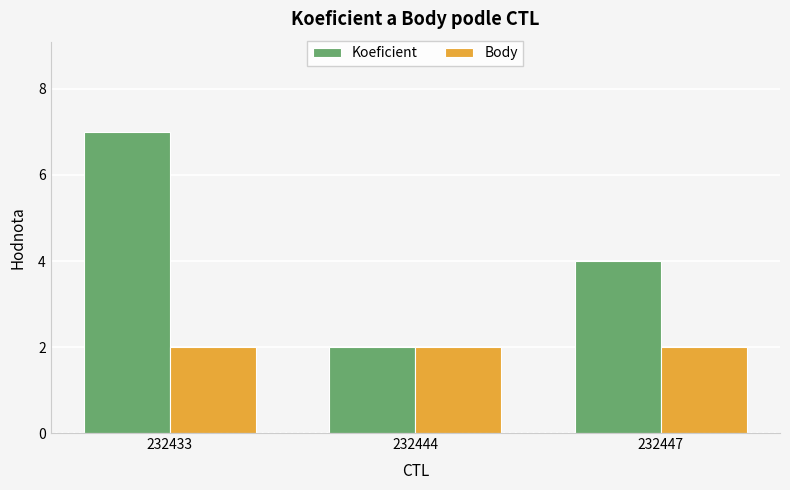

List the series in order of their peak value, lowest first.

Body, Koeficient